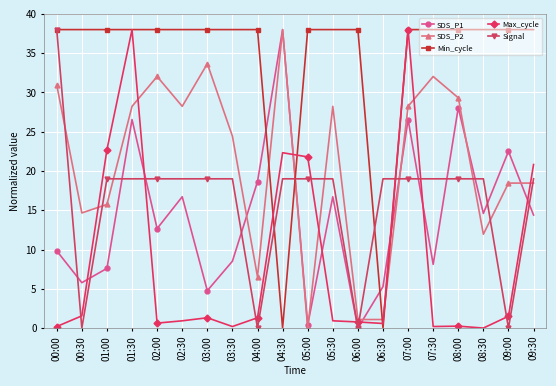

What position from the right is 08:30?

3